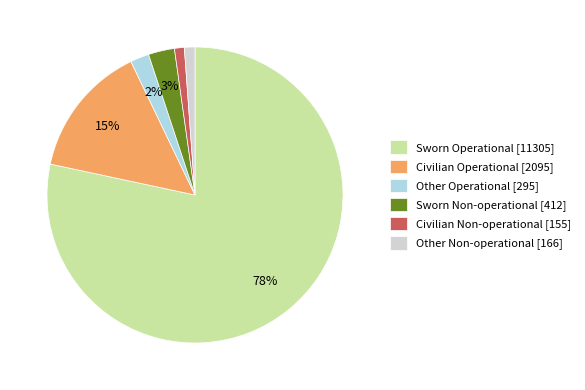

What percentage is the Civilian Non-operational slice, to the nearest percent?

1%